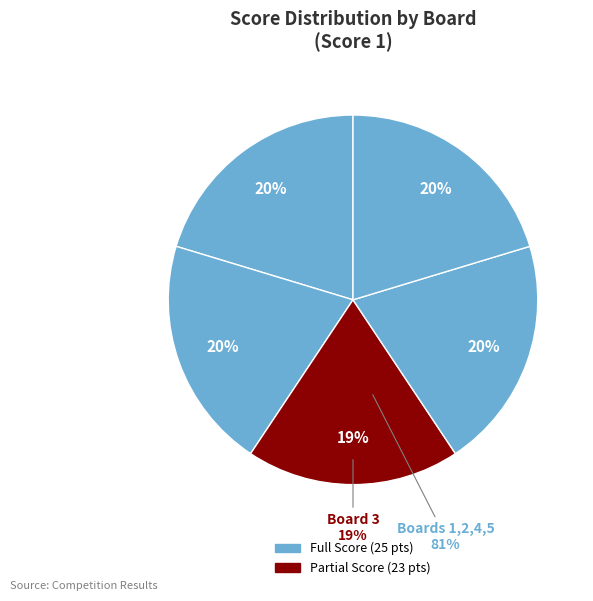

What percentage is the Board 4 slice, to the nearest percent?

20%